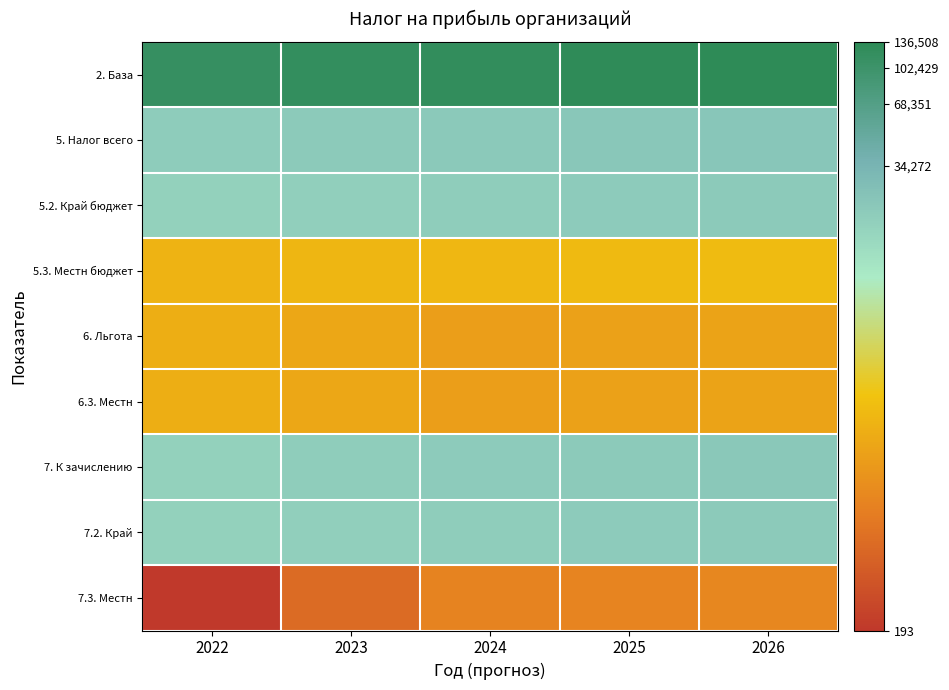

Reading left to right, list all the values displayed in this chart.

2. База: 2022=11.7	2023=11.7	2024=11.7	2025=11.8	2026=11.8
5. Налог всего: 2022=9.9	2023=9.9	2024=10.0	2025=10.0	2026=10.1
5.2. Край бюджет: 2022=9.8	2023=9.8	2024=9.9	2025=9.9	2026=9.9
5.3. Местн бюджет: 2022=7.6	2023=7.6	2024=7.7	2025=7.7	2026=7.8
6. Льгота: 2022=7.5	2023=7.4	2024=7.2	2025=7.2	2026=7.3
6.3. Местн: 2022=7.5	2023=7.4	2024=7.2	2025=7.2	2026=7.3
7. К зачислению: 2022=9.8	2023=9.9	2024=9.9	2025=9.9	2026=10.0
7.2. Край: 2022=9.8	2023=9.8	2024=9.9	2025=9.9	2026=9.9
7.3. Местн: 2022=5.3	2023=6.2	2024=6.7	2025=6.7	2026=6.8